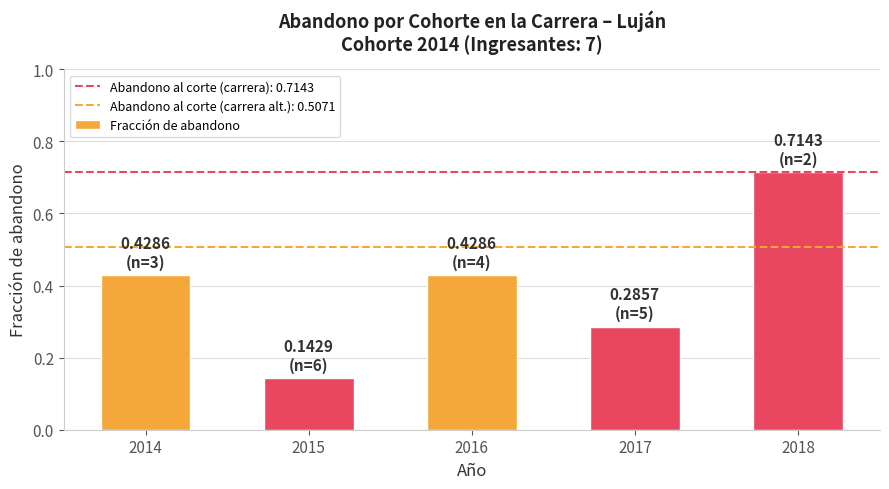

What is the sum of all values?

2.0